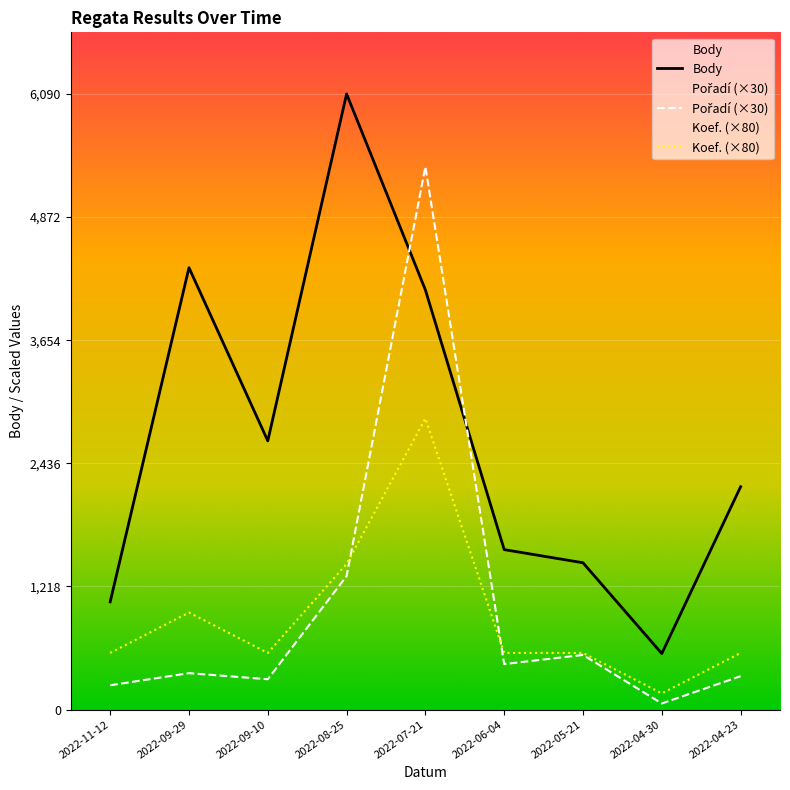

True or false: Koef. (×80) and Pořadí (×30) intersect in this chart.

True